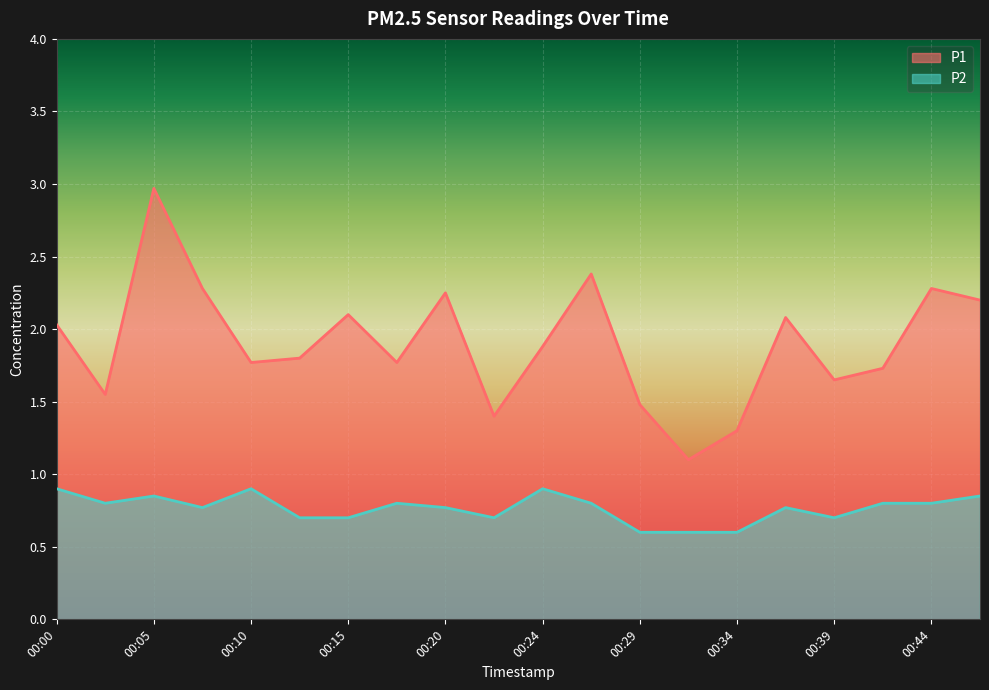

True or false: P1 and P2 intersect in this chart.

False